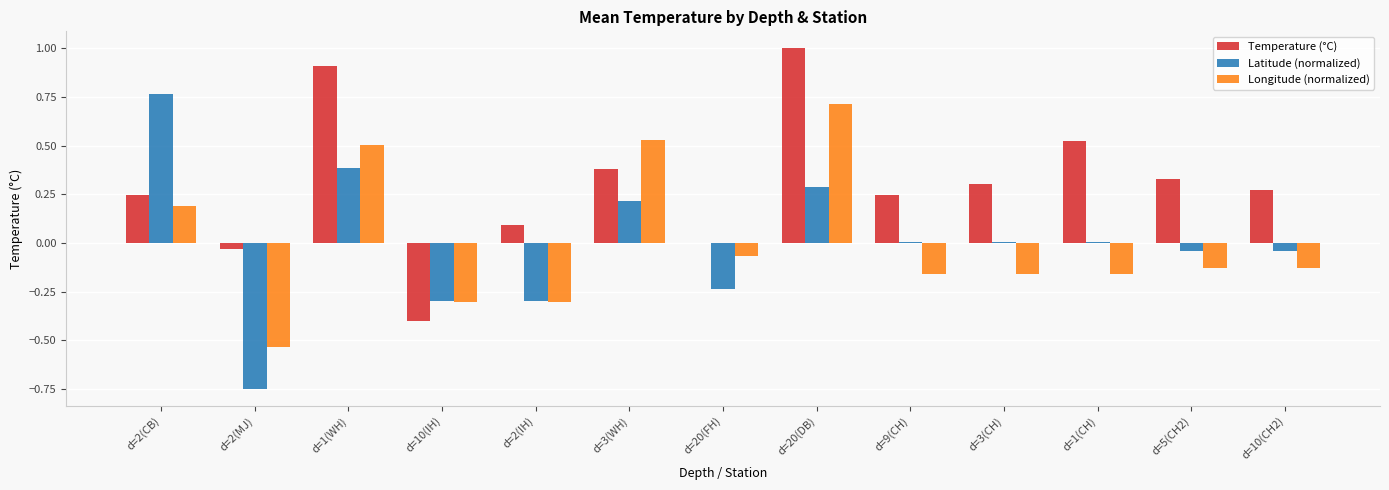

What is the total value across all series at d=2(CB)?

1.2